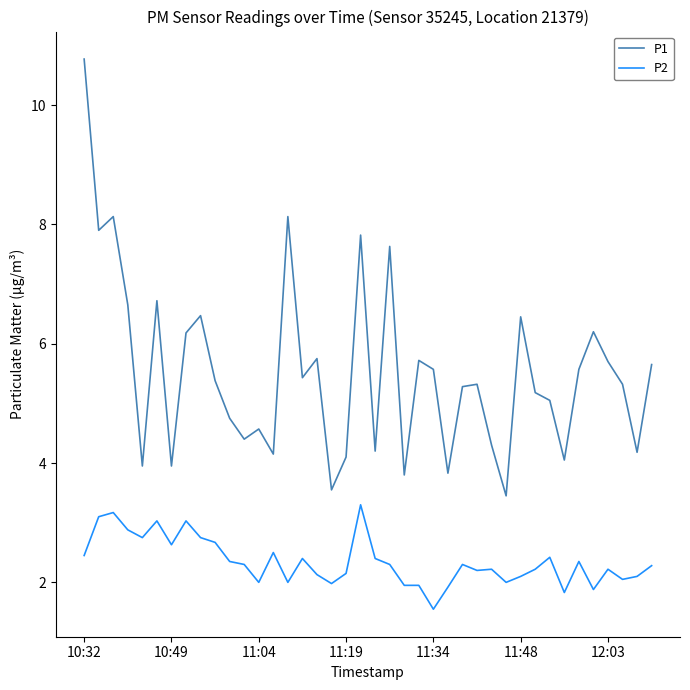

How many series are shown in this chart?

2